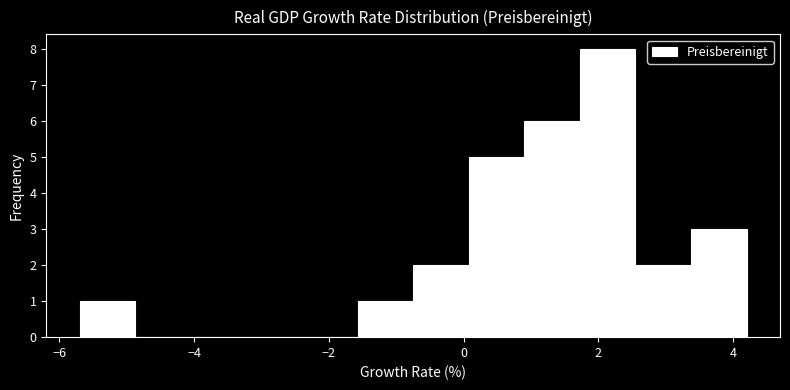

Reading left to right, list every bar in this chart as the range it spans on the x-axis followed by its height. Neither the bar edges nor the heights are printed on the chart, so give them approximately, as read against the axes.

-5.6 to -4.8: 1
-4.8 to -4.0: 0
-4.0 to -3.2: 0
-3.2 to -2.4: 0
-2.4 to -1.6: 0
-1.6 to -0.8: 1
-0.8 to 0.0: 2
0.0 to 1.0: 5
1.0 to 1.8: 6
1.8 to 2.6: 8
2.6 to 3.4: 2
3.4 to 4.2: 3